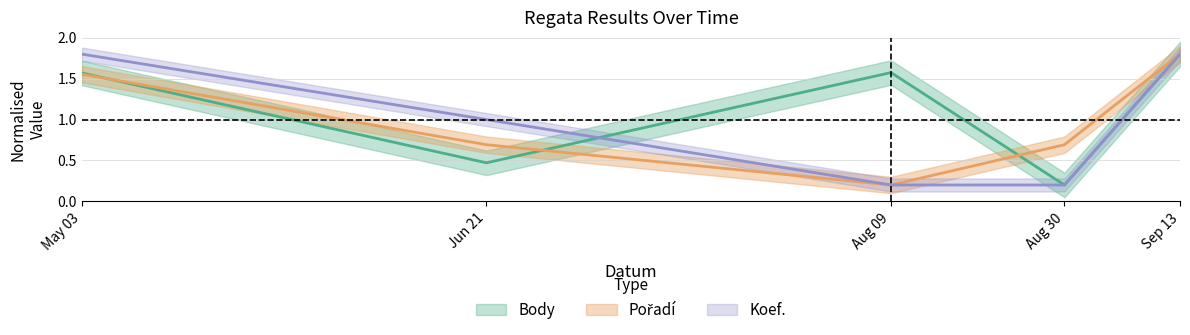

The Body series shows 2.7 at May 03. True or false?

False